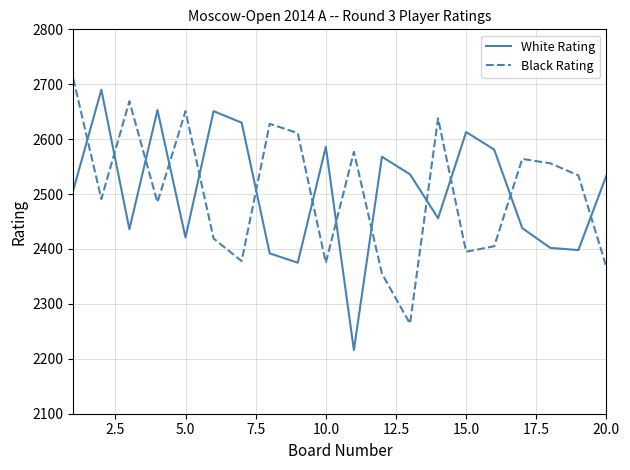

What is the maximum value for Black Rating?

2710